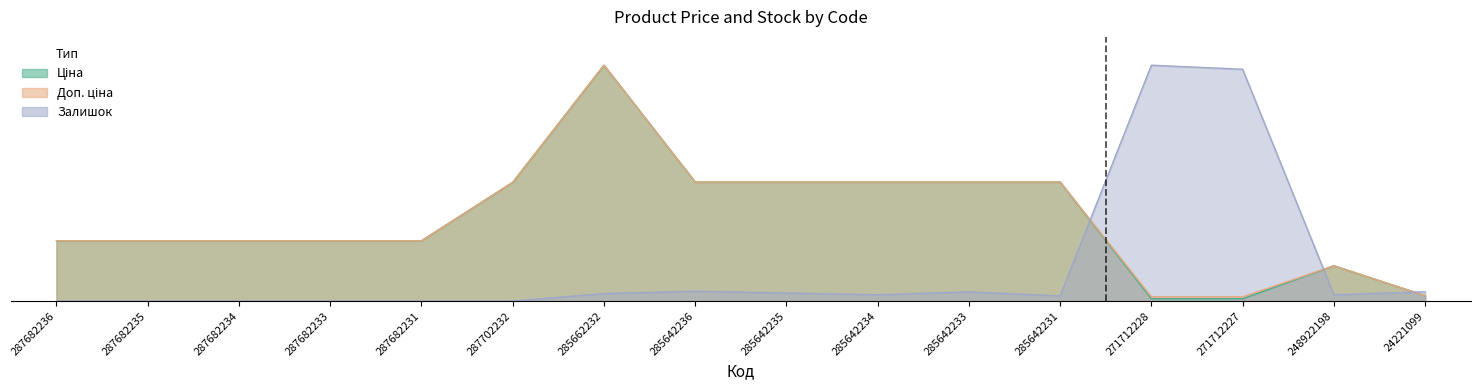

What is the difference between the maximum and minimum values in the Доп. ціна series?

245.4